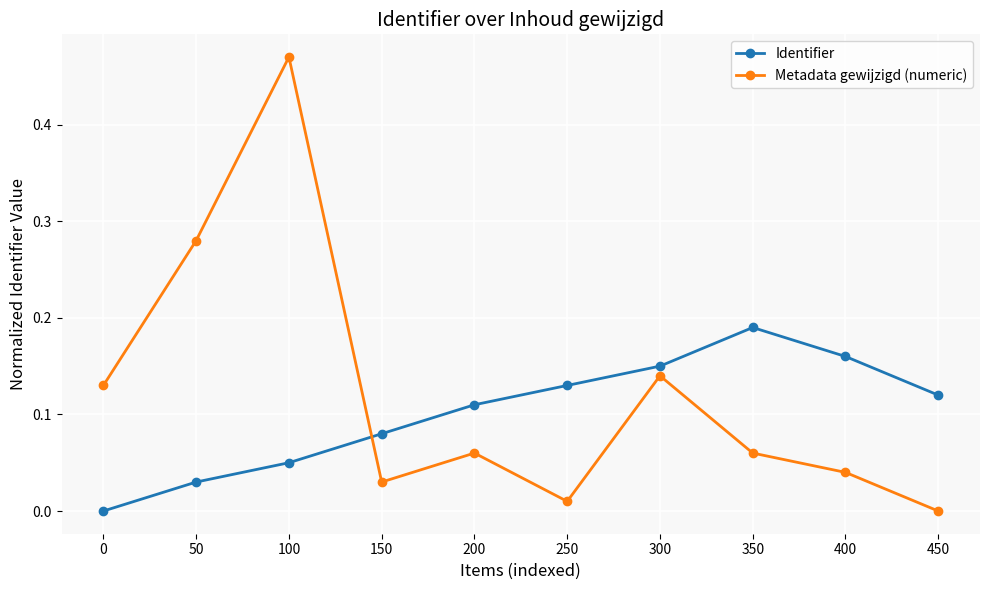

At how many categories does at least one series exceed 0?

10